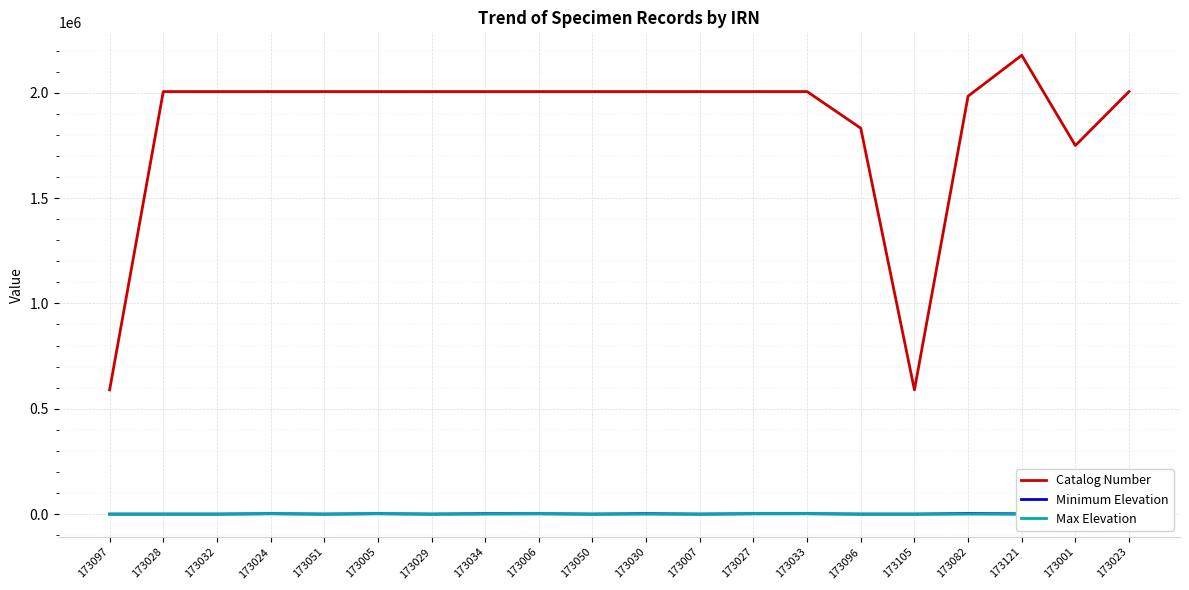

What is the total value across all series at 173121?

2179015